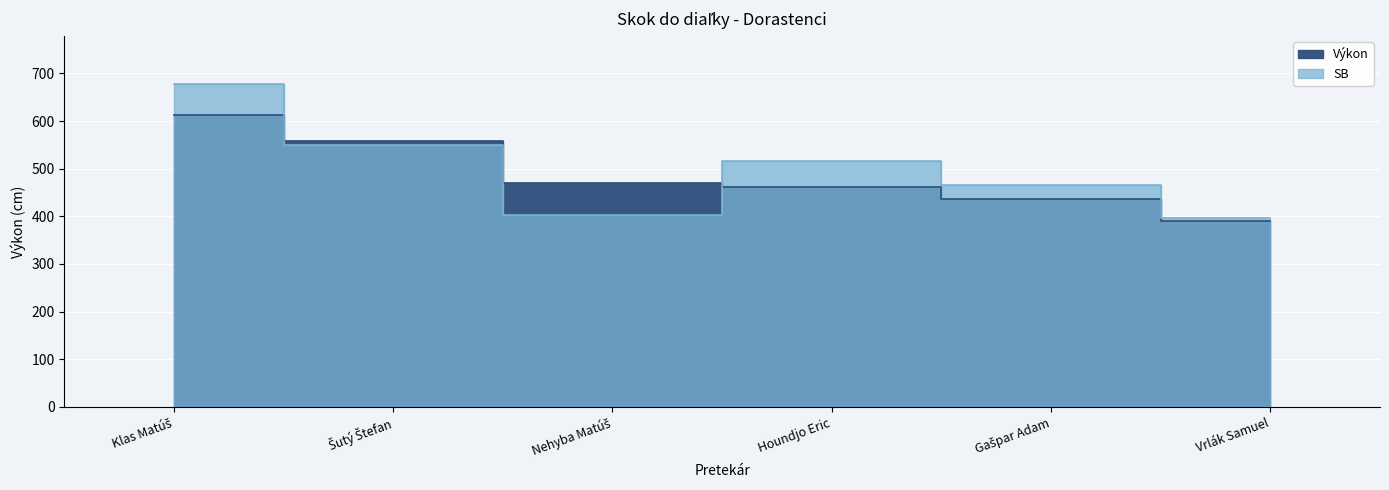

Reading left to right, extract all data points from this chart.

Výkon: Klas Matúš=613	Šutý Štefan=558	Nehyba Matúš=471	Houndjo Eric=462	Gašpar Adam=436	Vrlák Samuel=391
SB: Klas Matúš=677	Šutý Štefan=550	Nehyba Matúš=402	Houndjo Eric=516	Gašpar Adam=466	Vrlák Samuel=397